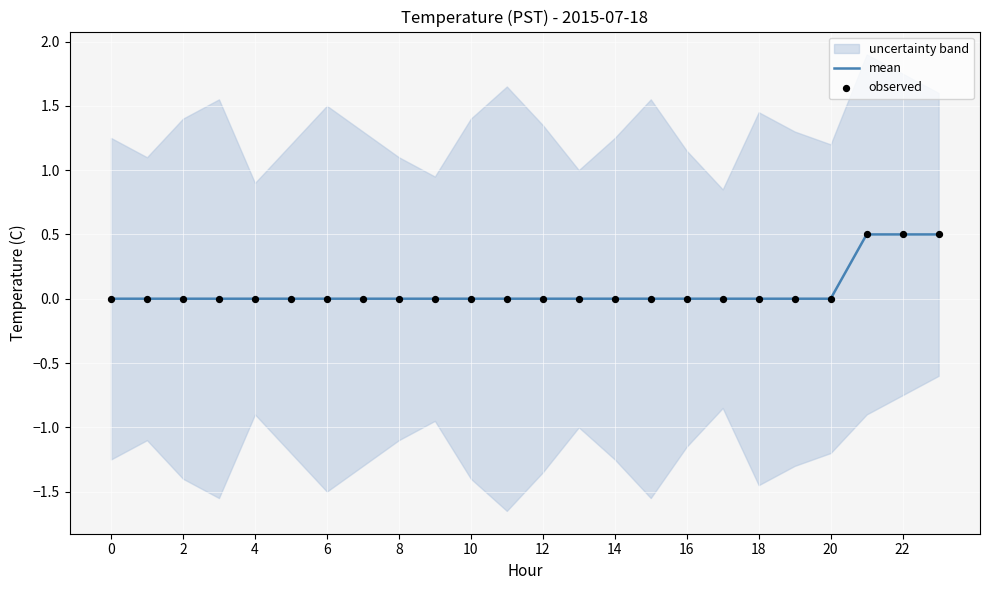

The mean series shows 0.3 at 14. True or false?

False